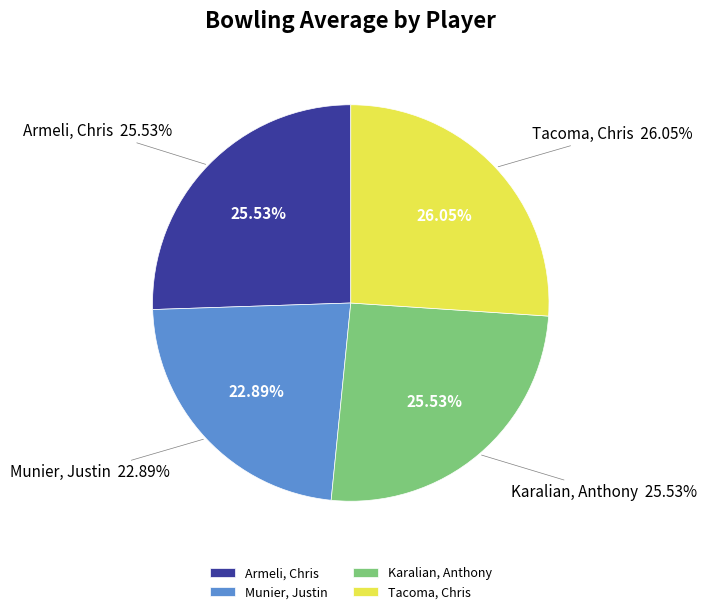

True or false: Munier, Justin accounts for 14% of the total.

False